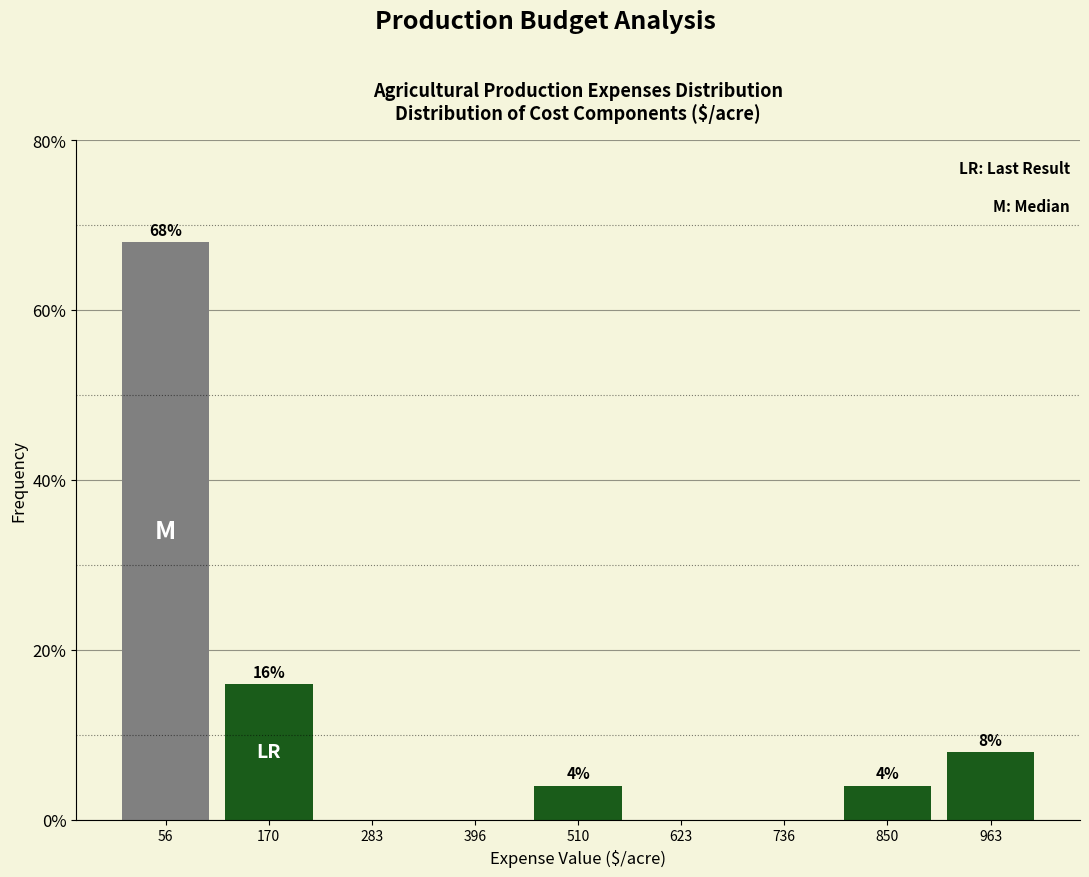

Which range on the x-axis has the tallest bar?

0 to 120